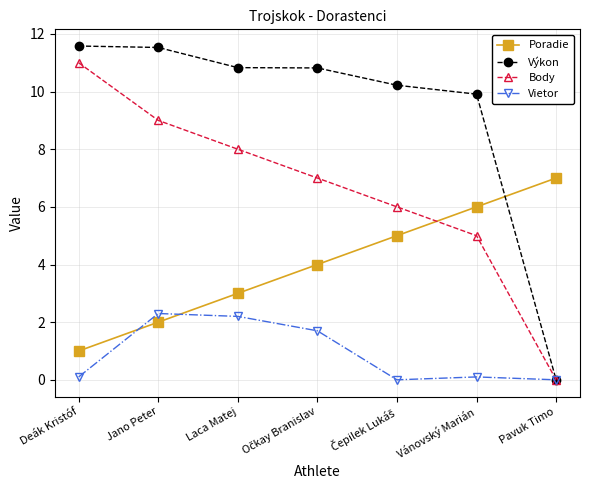

True or false: Výkon has a value of 0.0 at Pavuk Timo.

True